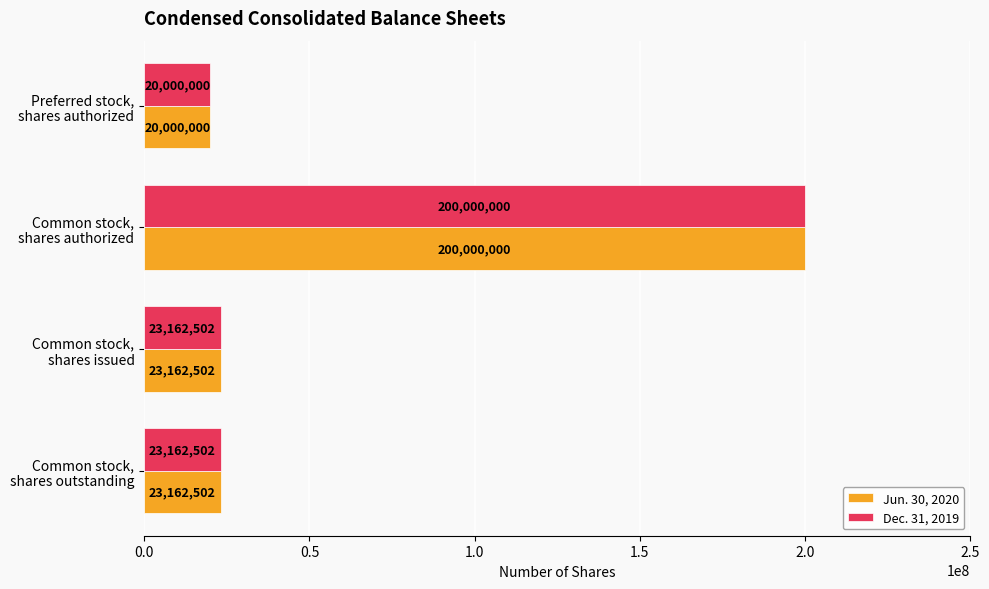

What is the greatest value displayed?

200000000